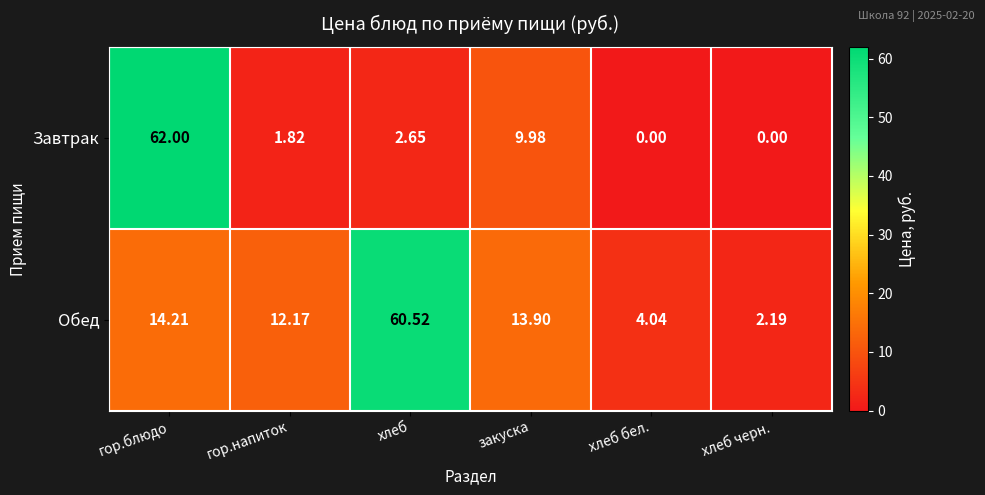

At which label does Завтрак first exceed 2?

гор.блюдо